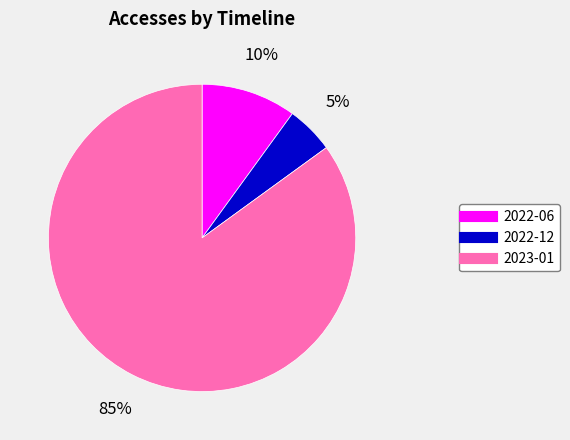

To the nearest percent, what is the average slice percentage?

33%